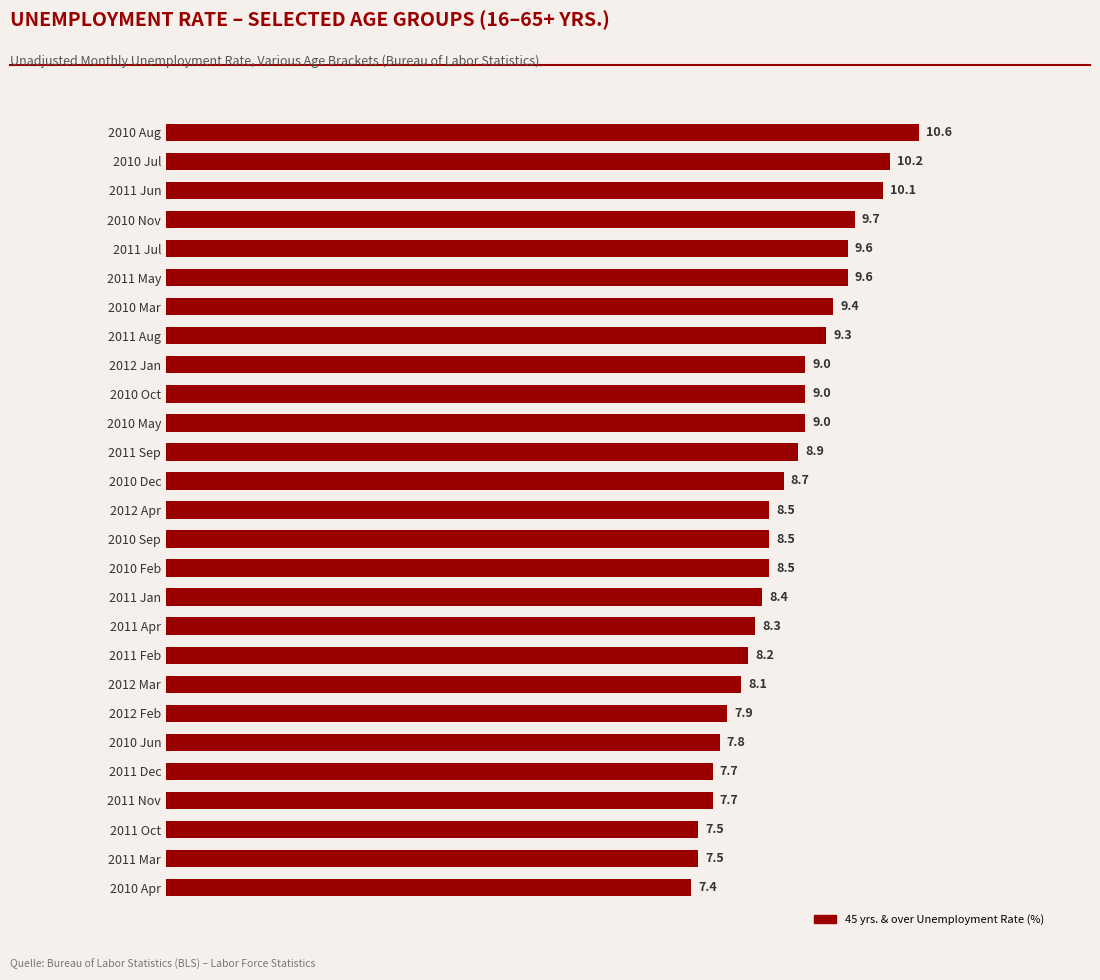

True or false: the data shows 7.7 at 2011 Nov.

True